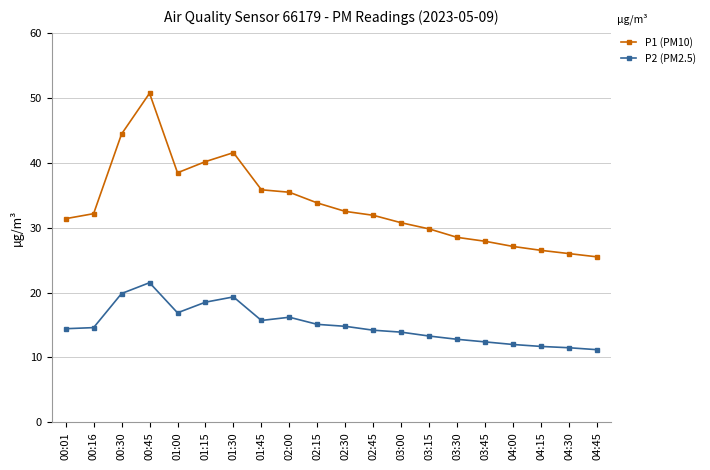

How many lines are shown in the chart?

2